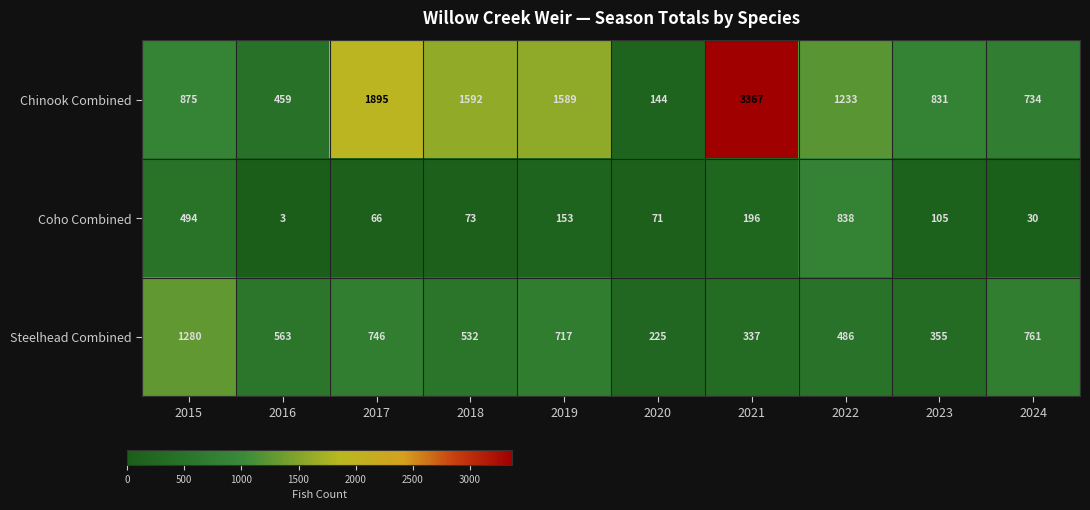

At which label does Coho Combined first exceed 105?

2015